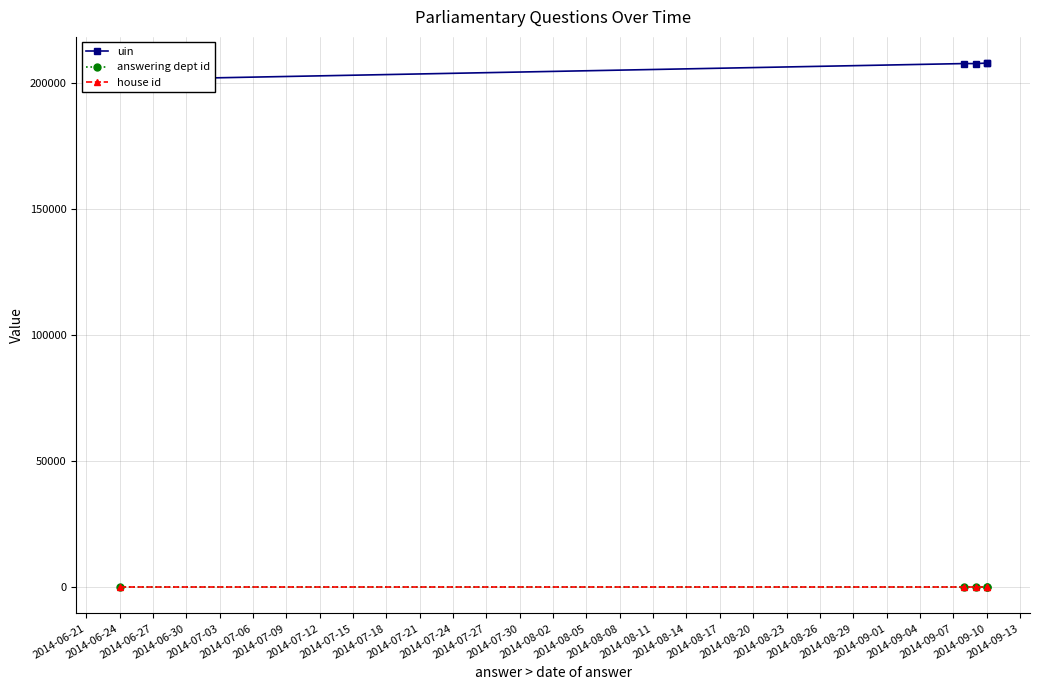

How many distinct data groups are displayed?

3